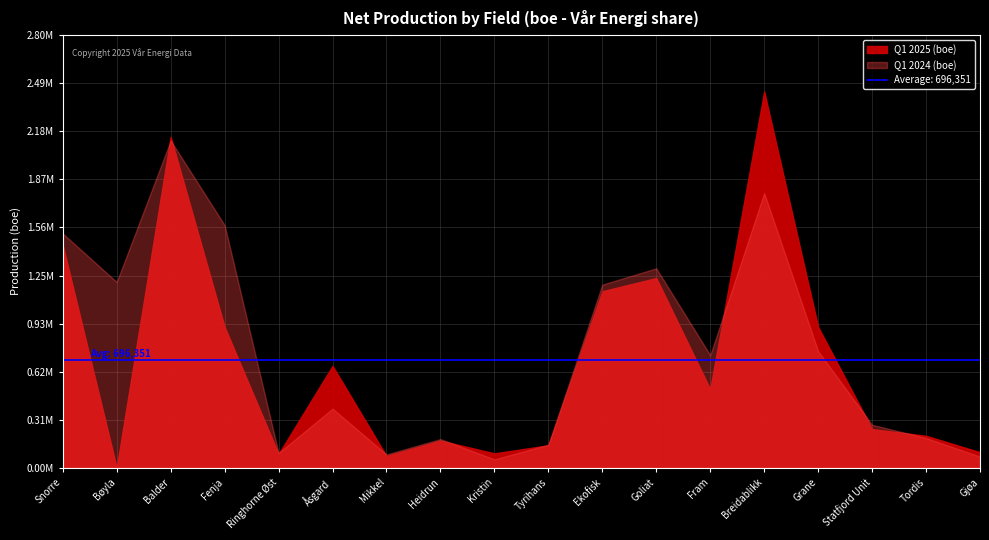

Reading left to right, list all the values displayed in this chart.

Q1 2024: 1518301.8	1203747.4	2120193.0	1572014.2	96319.8	383706.2	86863.4	186563.0	55225.4	150326.9	1186926.9	1292423.6	730223.6	1780536.4	755952.9	279272.1	193667.9	73102.5
Q1 2025: 1441786.0	0.0	2143233.0	912452.0	89923.0	660502.0	76535.0	176620.0	93837.0	146183.0	1144011.5	1229242.0	509536.0	2437257.0	912653.0	251448.0	207733.0	101369.0